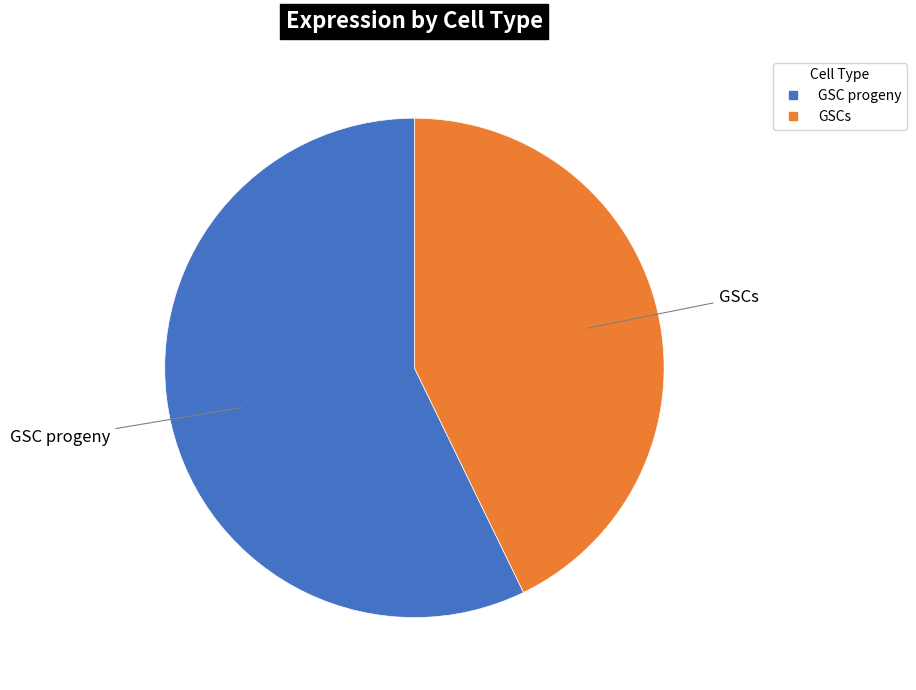

Which category has the biggest portion of the pie?

GSC progeny